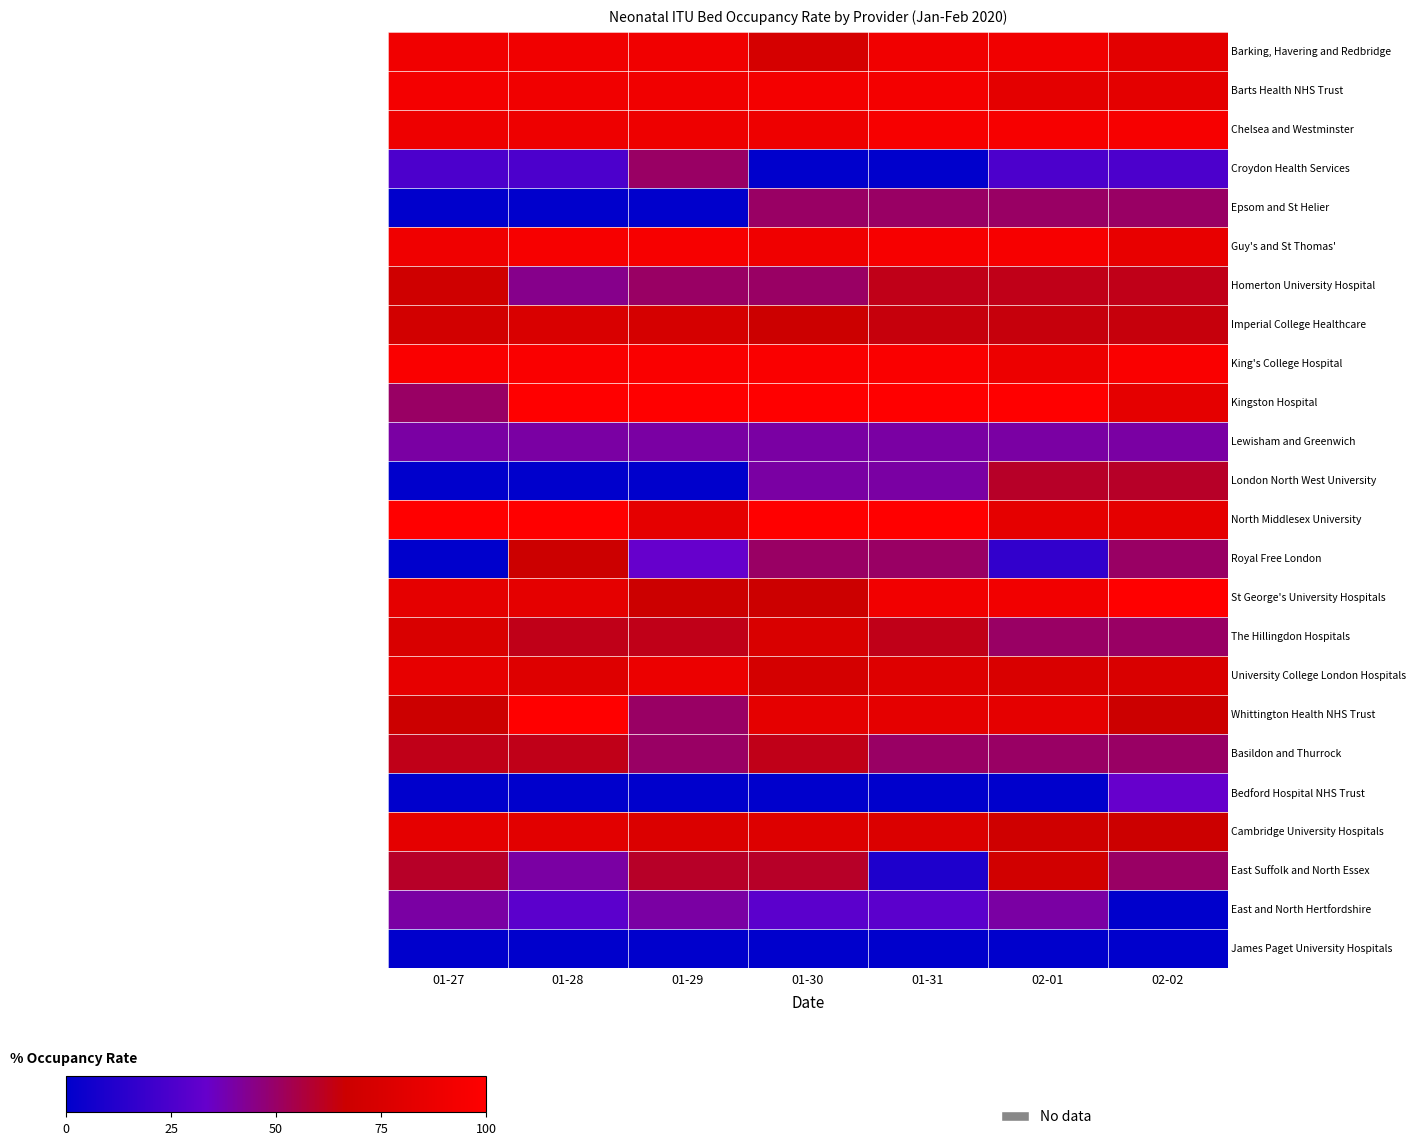

The value of Cambridge University Hospitals at 02-02 is 95.7. True or false?

False